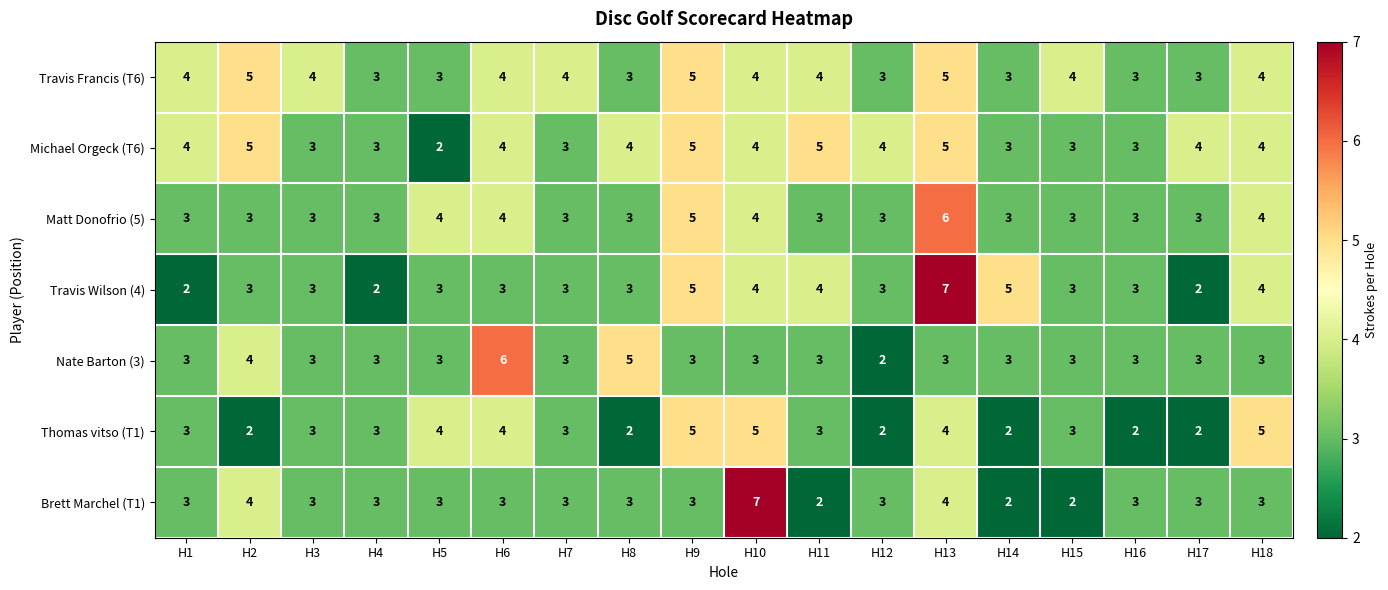

What is the lowest value of the Travis Francis (T6) series?

3